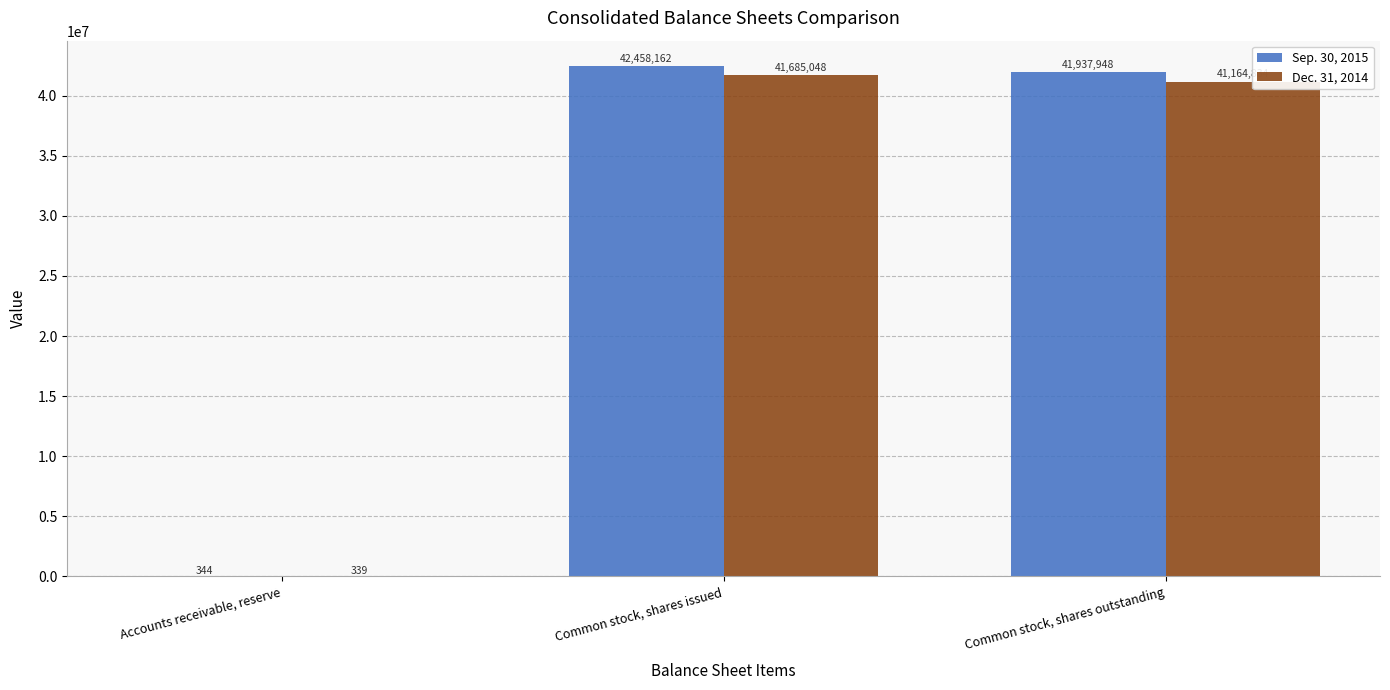

Reading left to right, transcribe all the data shown in this chart.

Sep. 30, 2015: 344	42458162	41937948
Dec. 31, 2014: 339	41685048	41164834